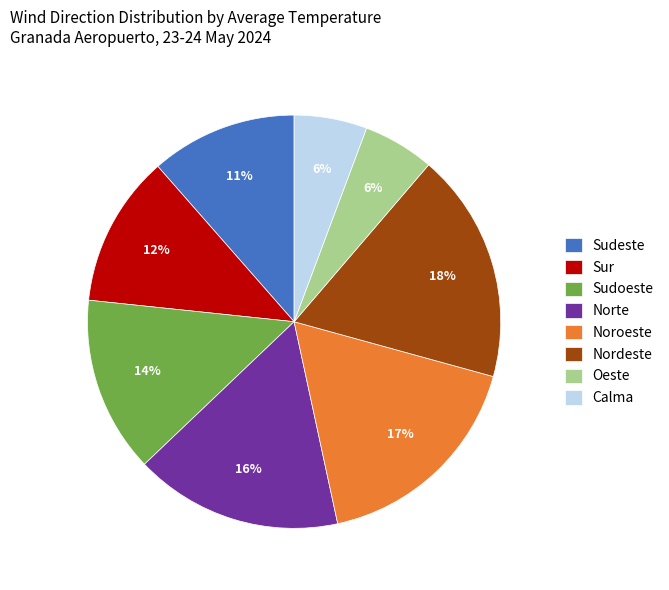

To the nearest percent, what is the combined percentage of Sur and Calma?

18%